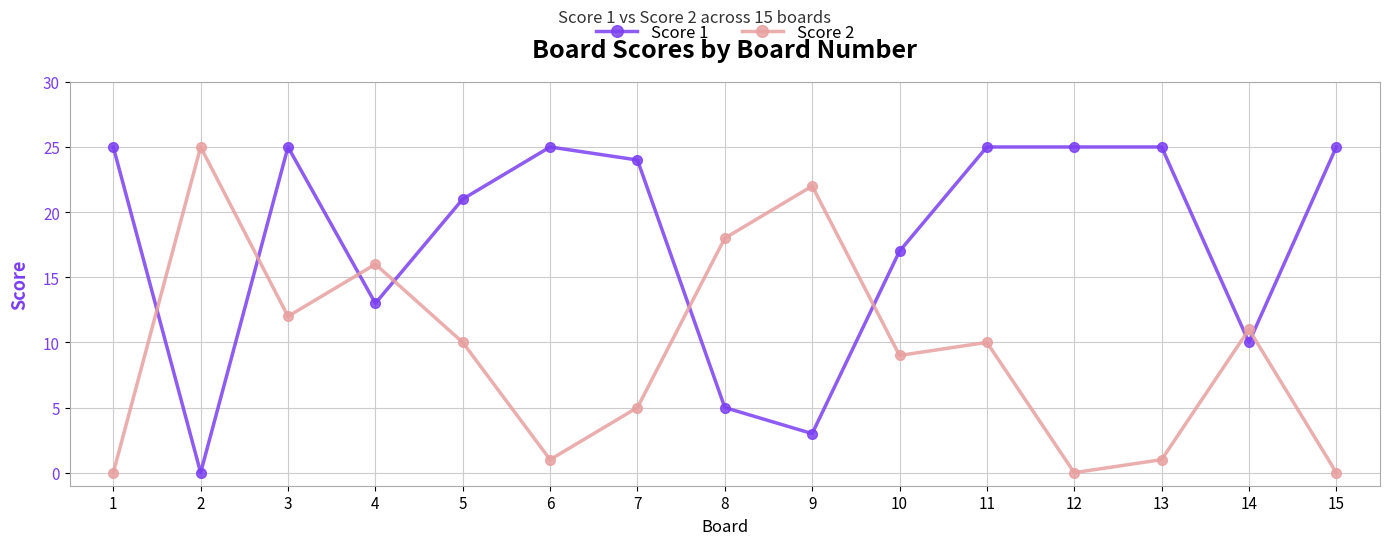

How many intersections are there between Score 2 and Score 1?

8